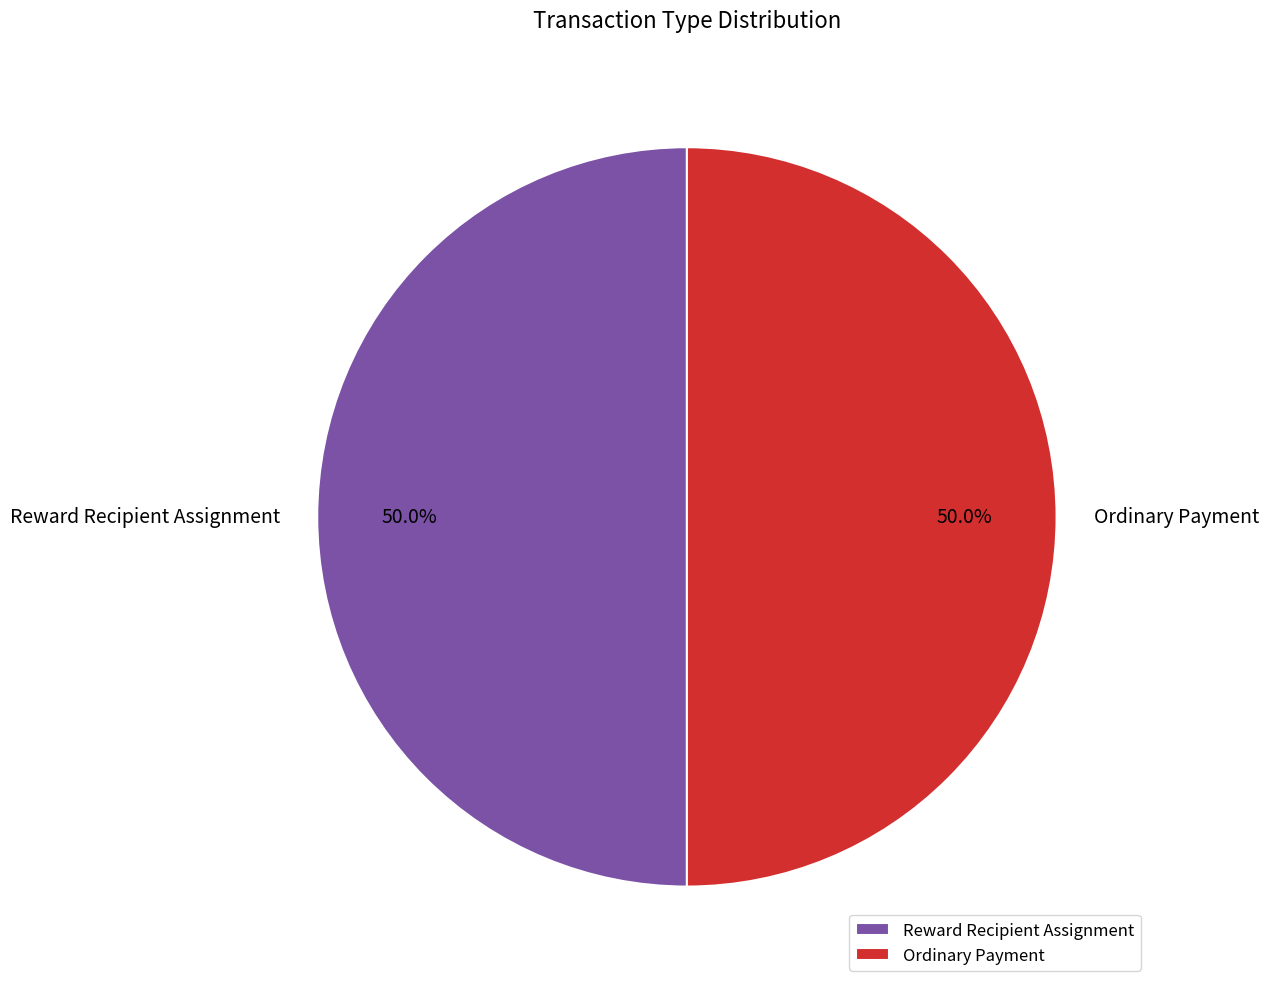

What percentage do Reward Recipient Assignment and Ordinary Payment together represent?

100.0%